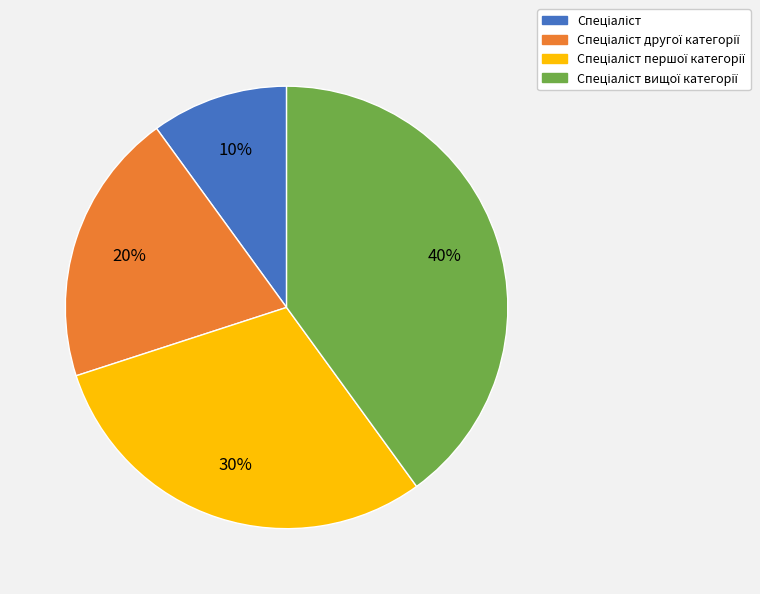

Does any single category account for the majority?

No